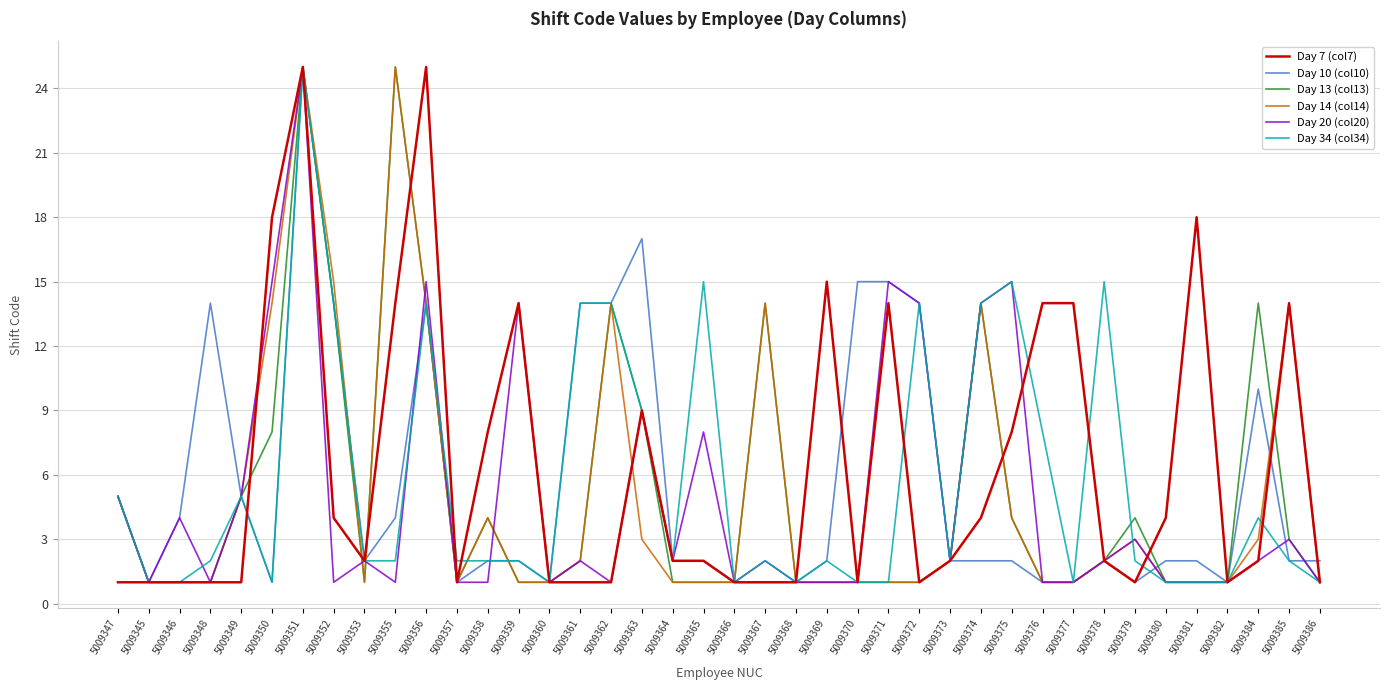

Which series changed the most between 5009369 and 5009379?

Day 7 (col7)